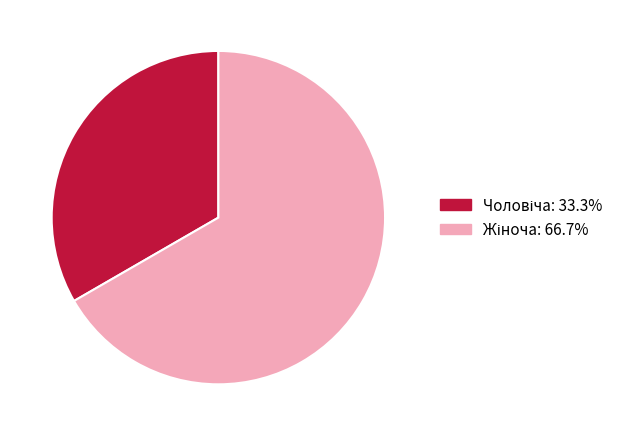

Is there any slice that represents more than half of the pie?

Yes